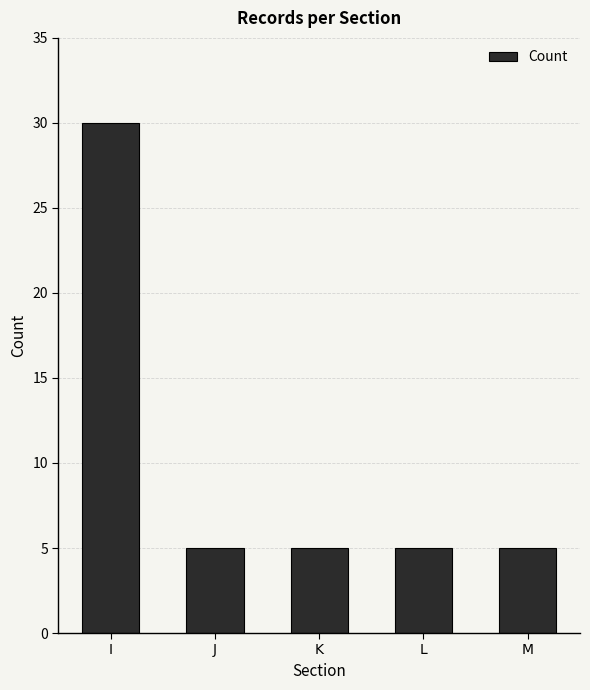

What is the difference between the maximum and minimum values?

25